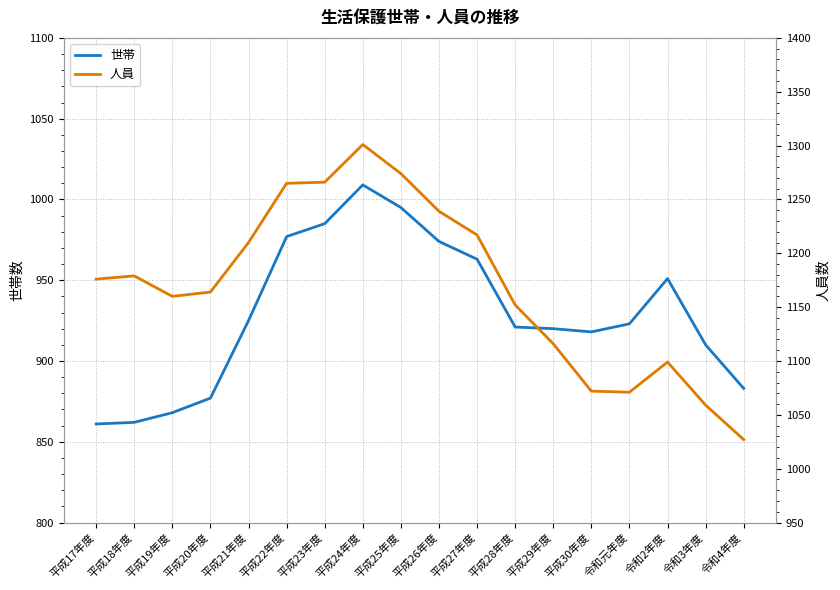

Reading left to right, what are all the values shown in this chart?

世帯: 平成17年度=861	平成18年度=862	平成19年度=868	平成20年度=877	平成21年度=925	平成22年度=977	平成23年度=985	平成24年度=1009	平成25年度=995	平成26年度=974	平成27年度=963	平成28年度=921	平成29年度=920	平成30年度=918	令和元年度=923	令和2年度=951	令和3年度=910	令和4年度=883
人員: 平成17年度=1176	平成18年度=1179	平成19年度=1160	平成20年度=1164	平成21年度=1210	平成22年度=1265	平成23年度=1266	平成24年度=1301	平成25年度=1274	平成26年度=1239	平成27年度=1217	平成28年度=1152	平成29年度=1116	平成30年度=1072	令和元年度=1071	令和2年度=1099	令和3年度=1059	令和4年度=1027